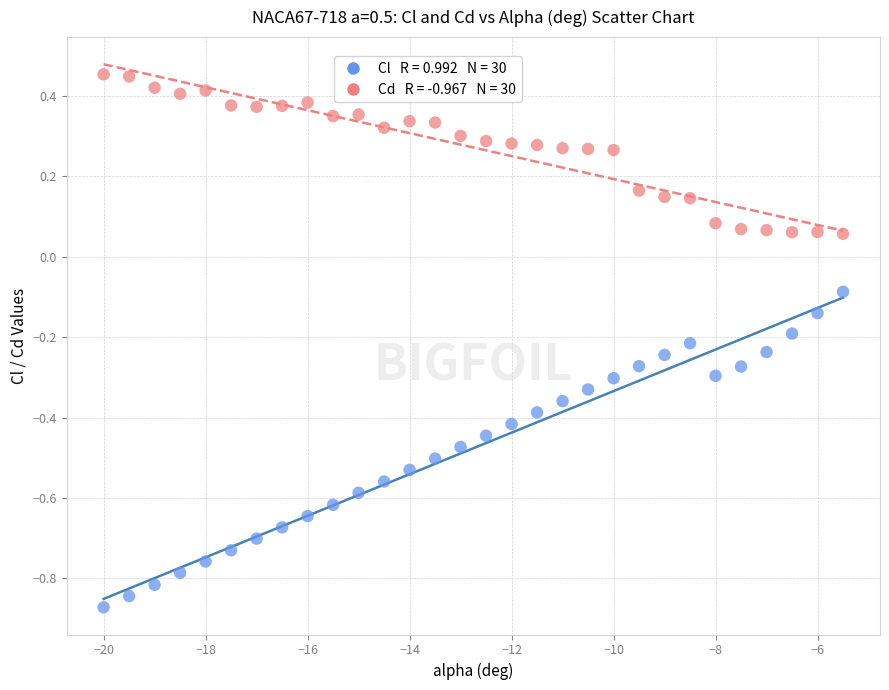

Across all data points, what is the range of X values (max minus min)?

14.5